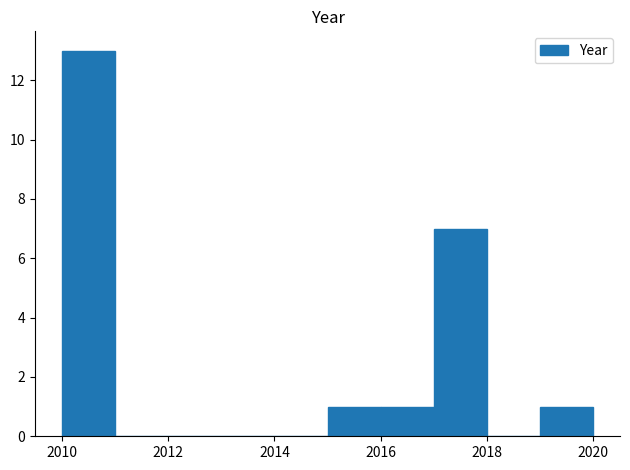

Reading left to right, transcribe this chart: for each bar, give the range it covers on the x-axis and its height. The values are not printed on the chart, so give them approximately, as read against the axis.

2010 to 2011: 13
2011 to 2012: 0
2012 to 2013: 0
2013 to 2014: 0
2014 to 2015: 0
2015 to 2016: 1
2016 to 2017: 1
2017 to 2018: 7
2018 to 2019: 0
2019 to 2020: 1